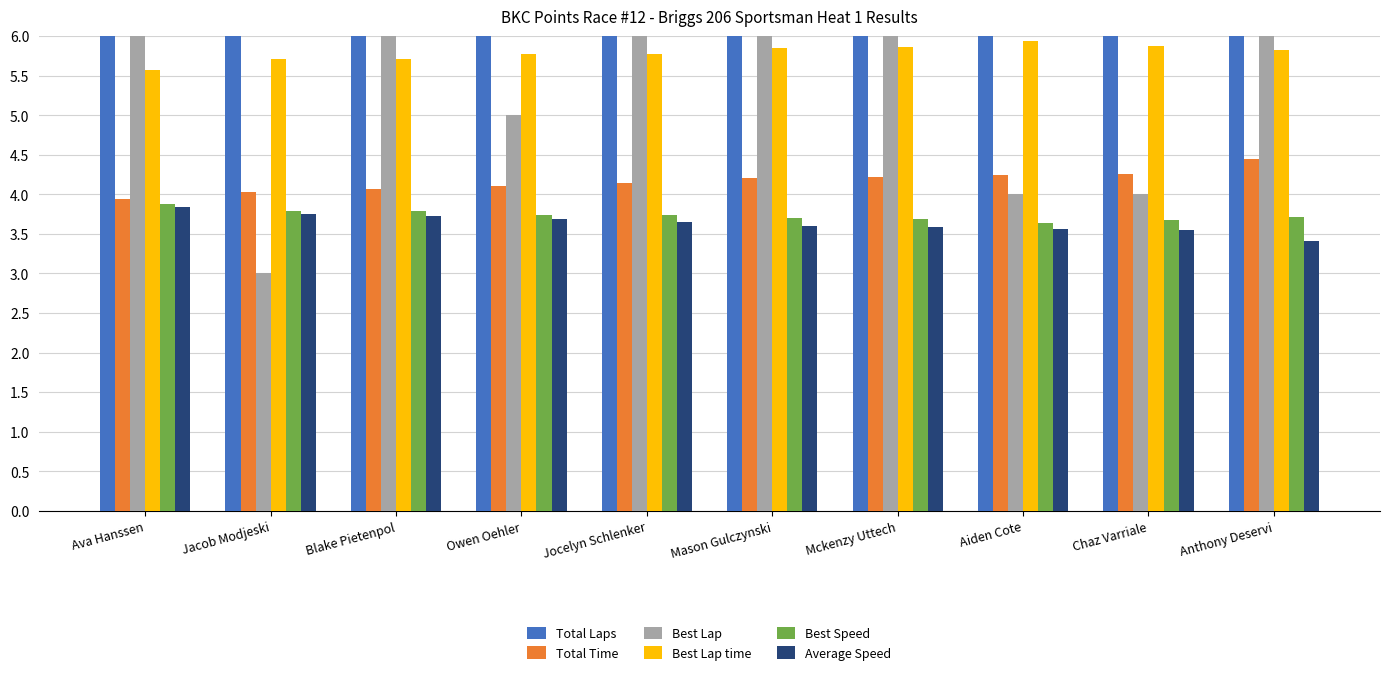

What is the difference between the second highest and second lowest values in the Best Speed series?

0.1